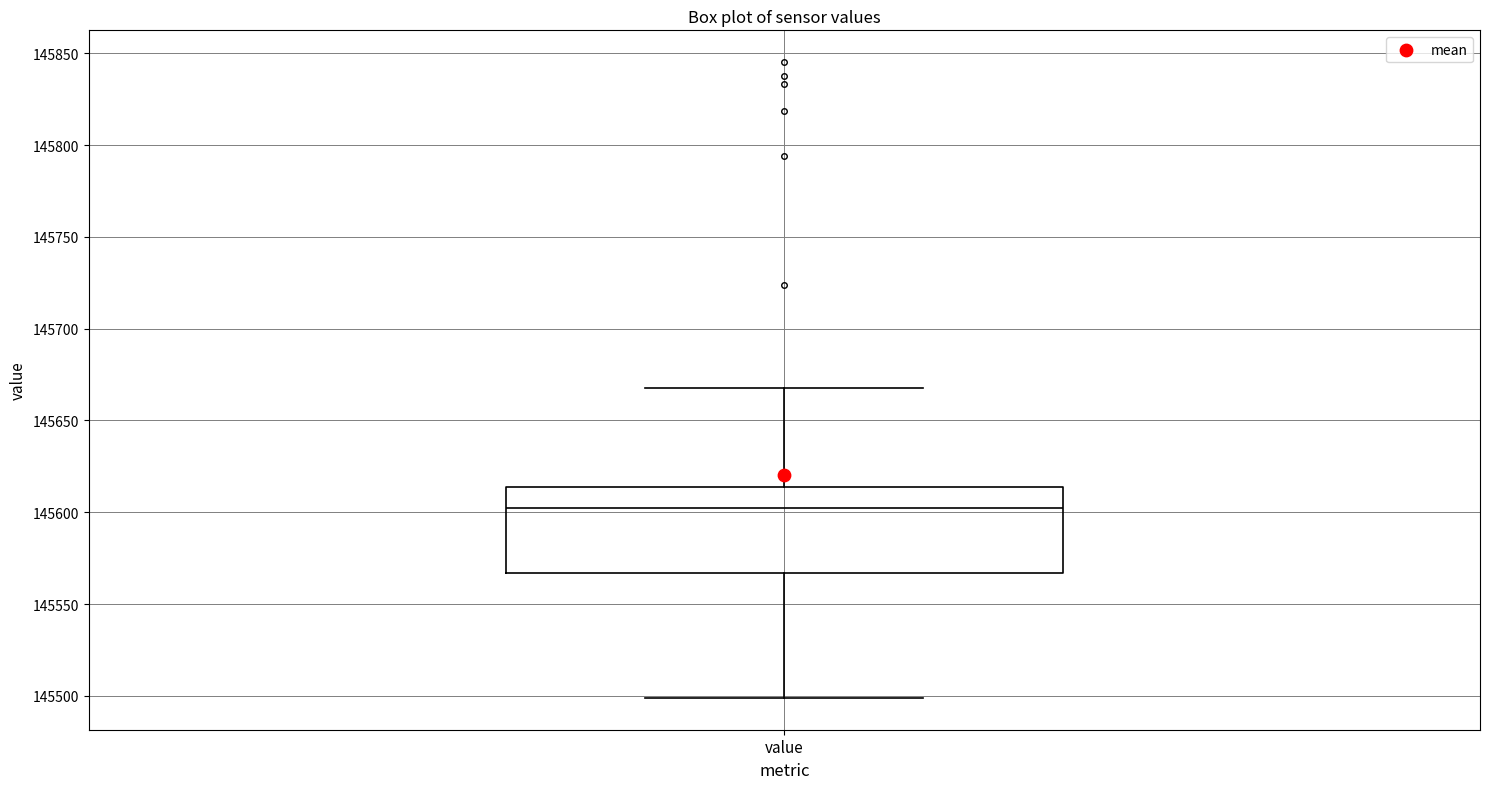

Transcribe this box plot: give where the median line is, the range the box spans, and where the two whiskers end, as read against the y-axis. The values are not printed on the chart, so give them approximately, as read against the axis.

median 145600, box 145565 to 145615, whiskers 145500 to 145670